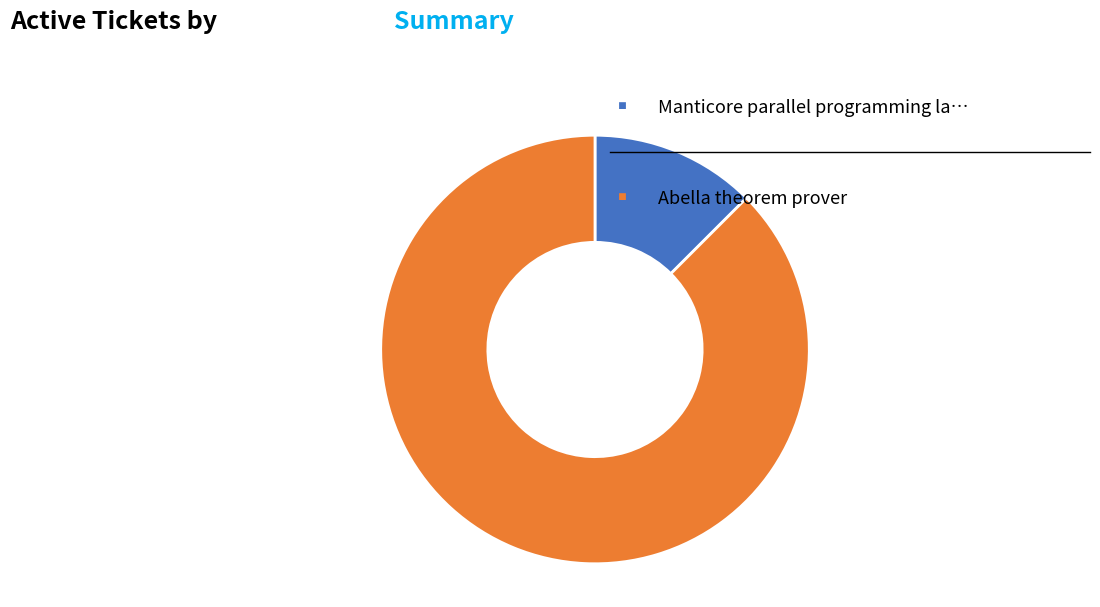

Is there any slice that represents more than half of the pie?

Yes